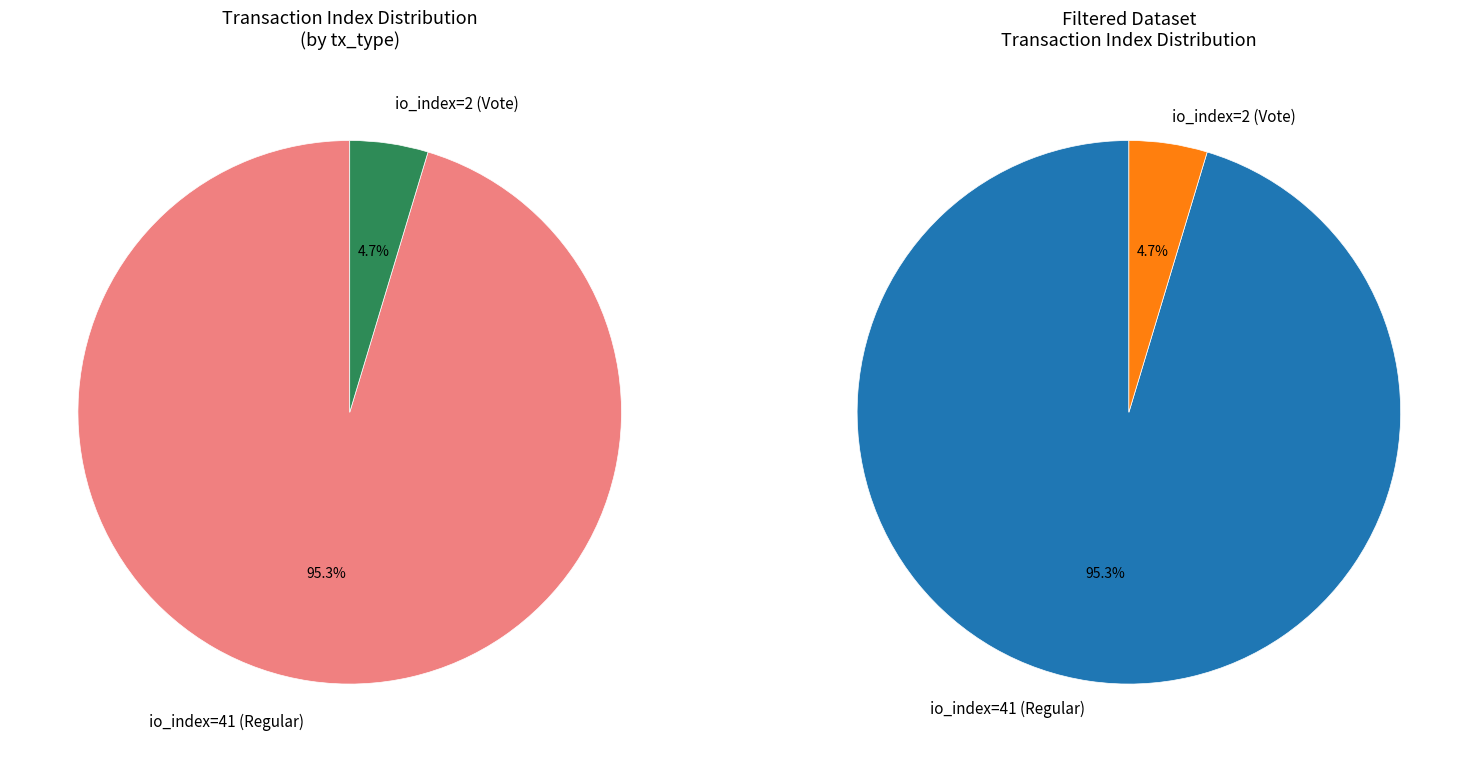

Is io_index=2 (Vote) the majority of the pie?

No